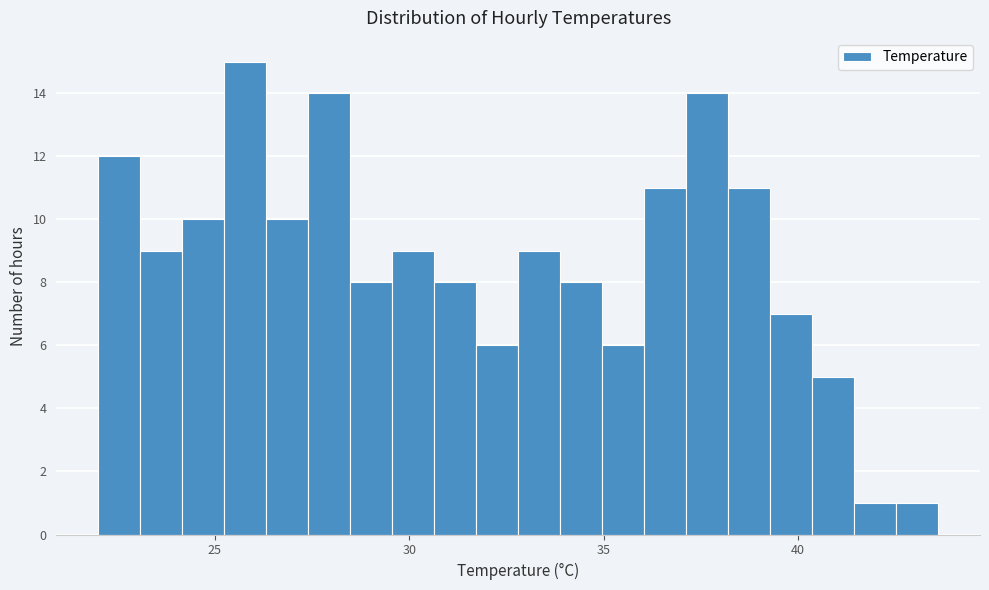

Around what value on the x-axis is the tallest bar? Give the approximate position of its centre, as read against the axis.

26.0